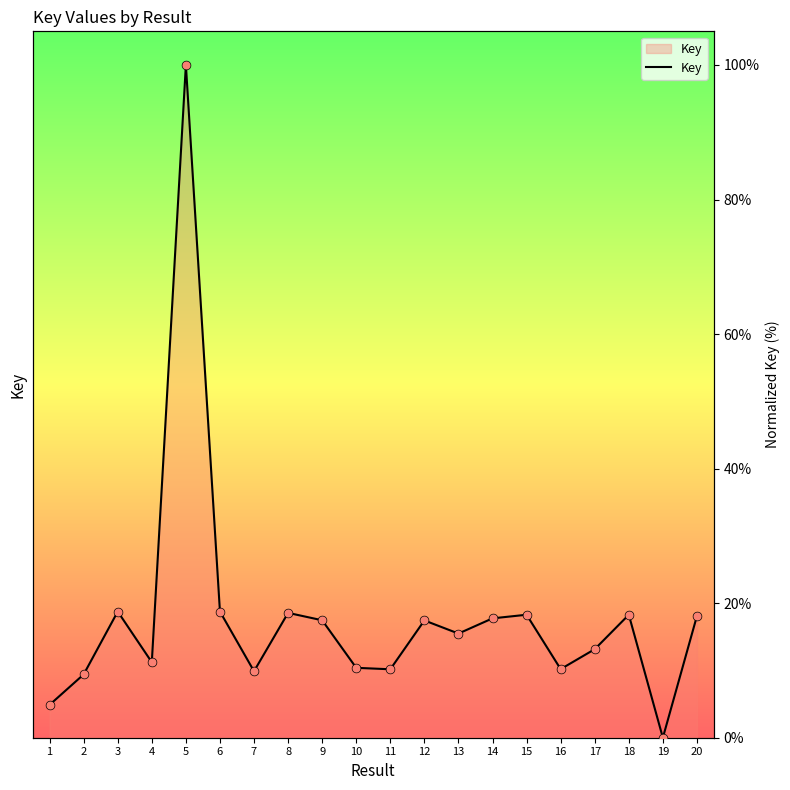

Which has a higher value, 3 or 14?

3